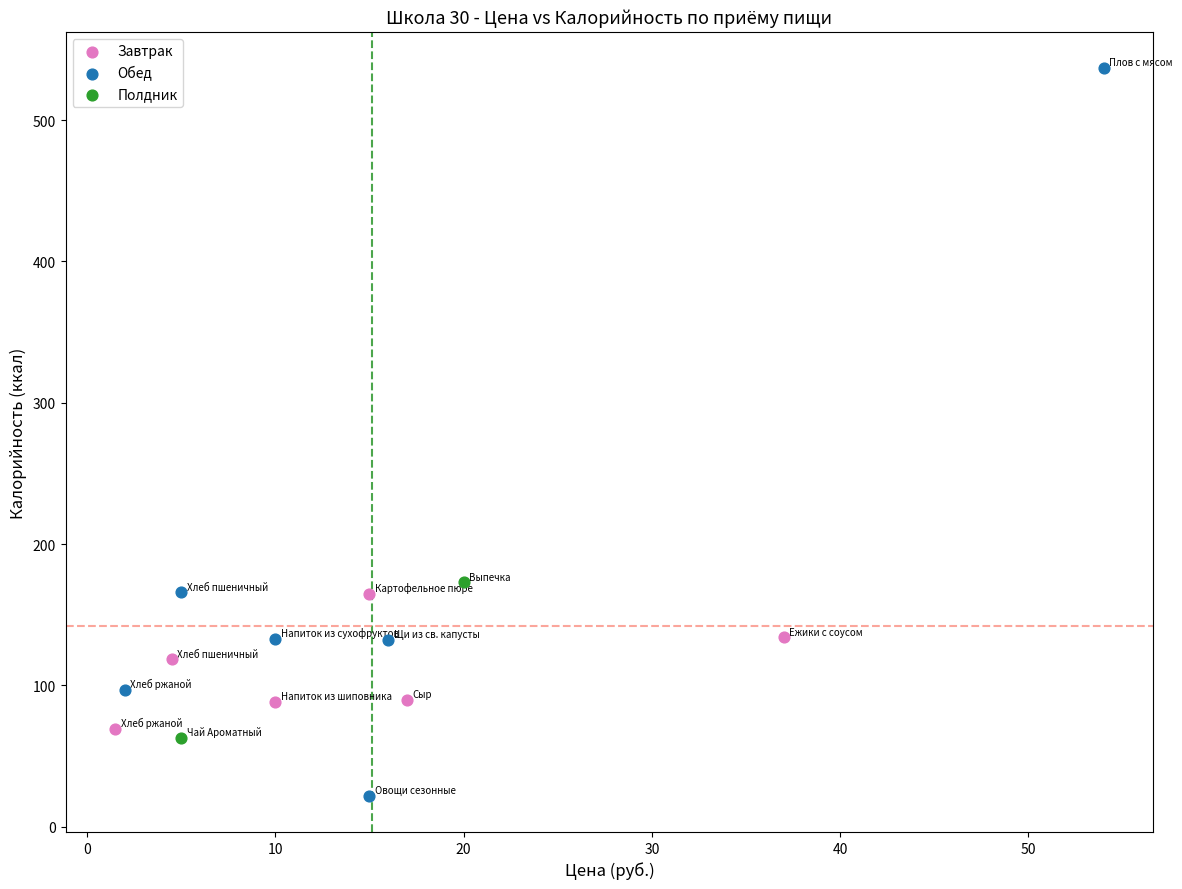

Which series has the largest Y range (max minus min)?

Обед